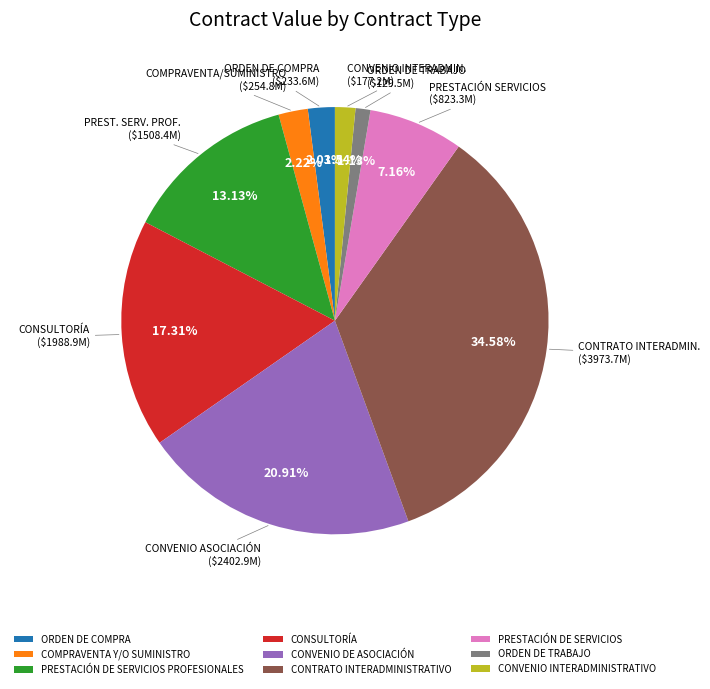

What is the total percentage of COMPRAVENTA Y/O SUMINISTRO and PRESTACIÓN DE SERVICIOS PROFESIONALES?

15.3%